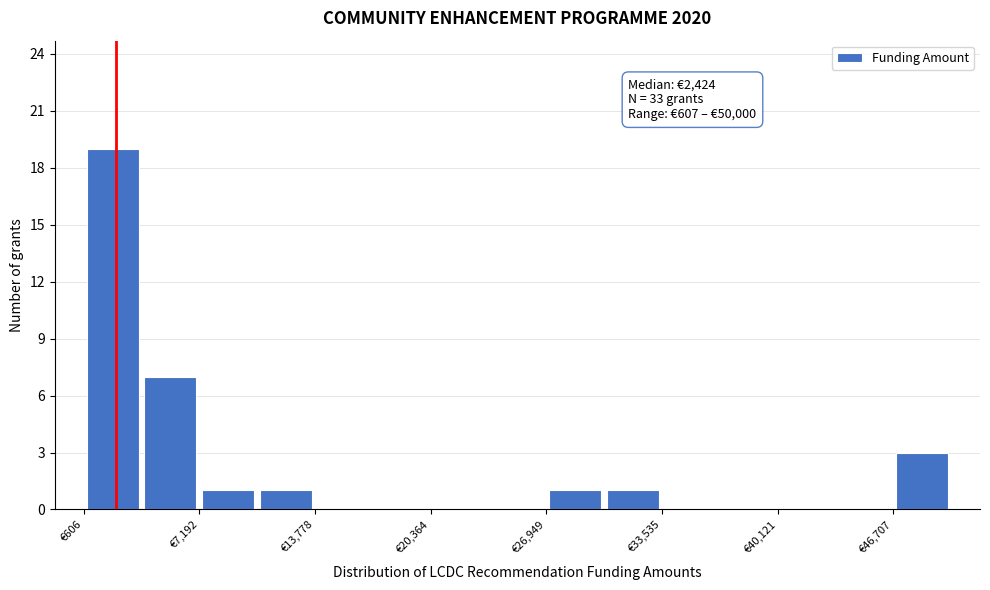

Read against the x-axis, roughly where is the centre of the tallest bar?

2000